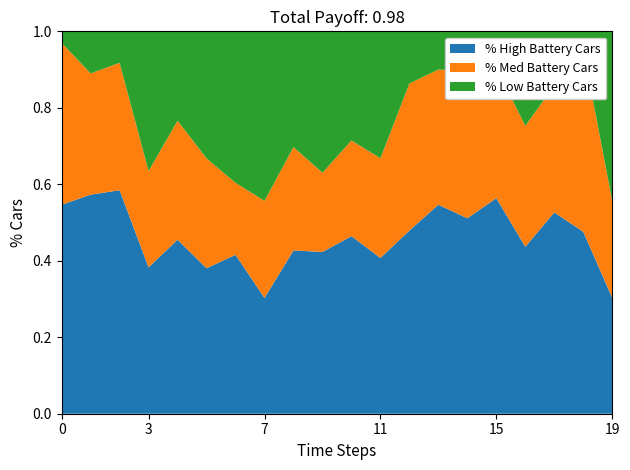

The value of % High Battery Cars at 19 is 0.3. True or false?

True